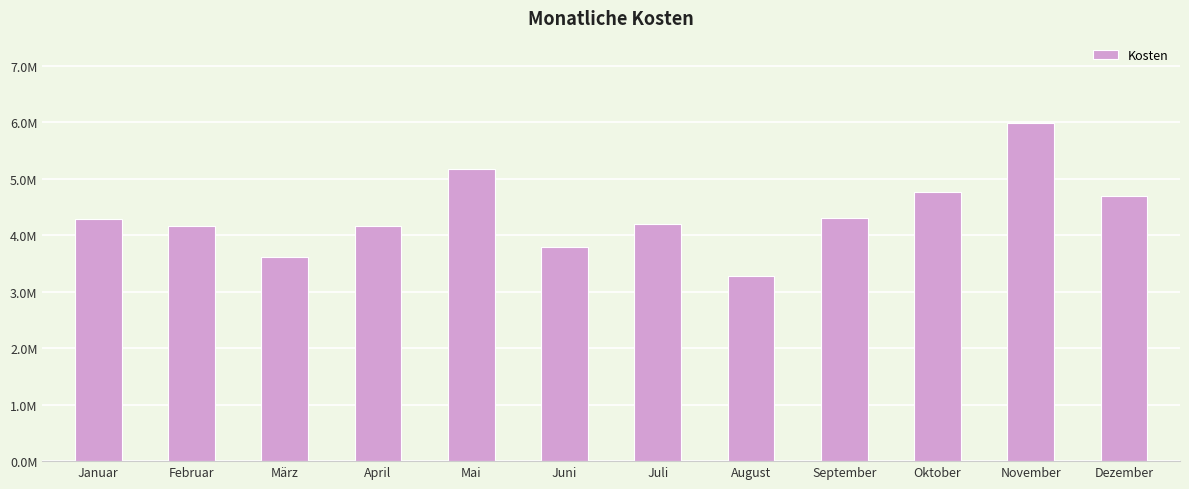

Between März and Mai, which is larger?

Mai